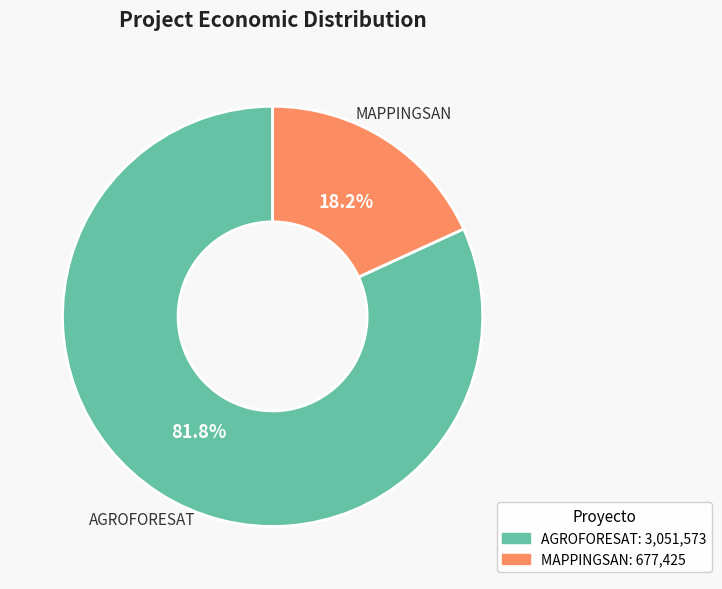

Which category has the biggest portion of the pie?

AGROFORESAT